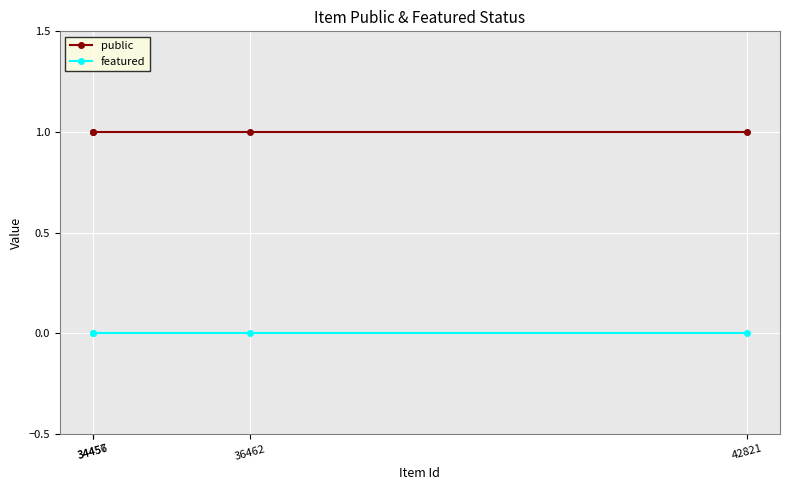

What is the average value of the public series?

1